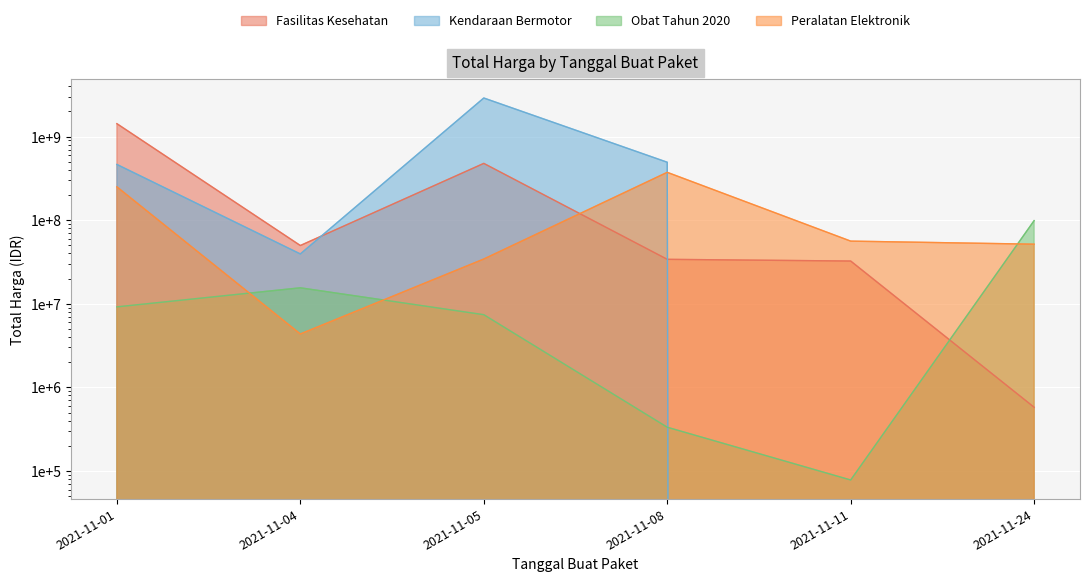

What is the minimum value for Fasilitas Kesehatan?

577875